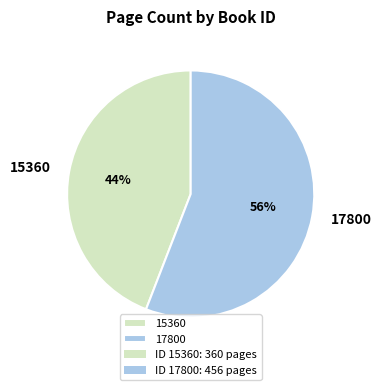

Rank the categories by value from lowest to highest.

15360, 17800